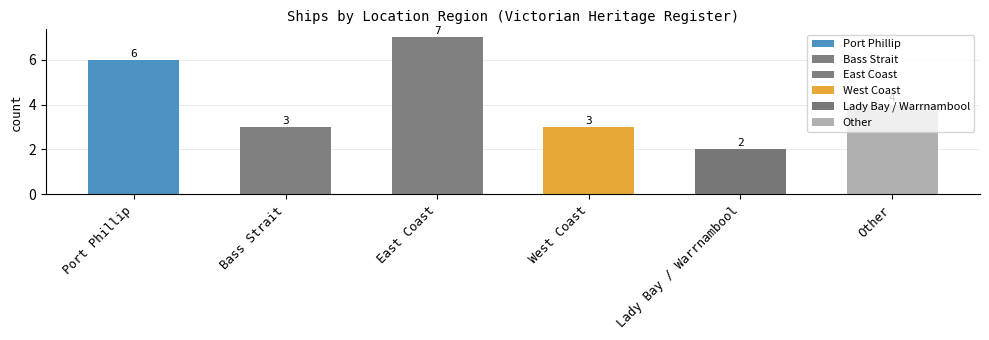

Does the chart contain any negative values?

No